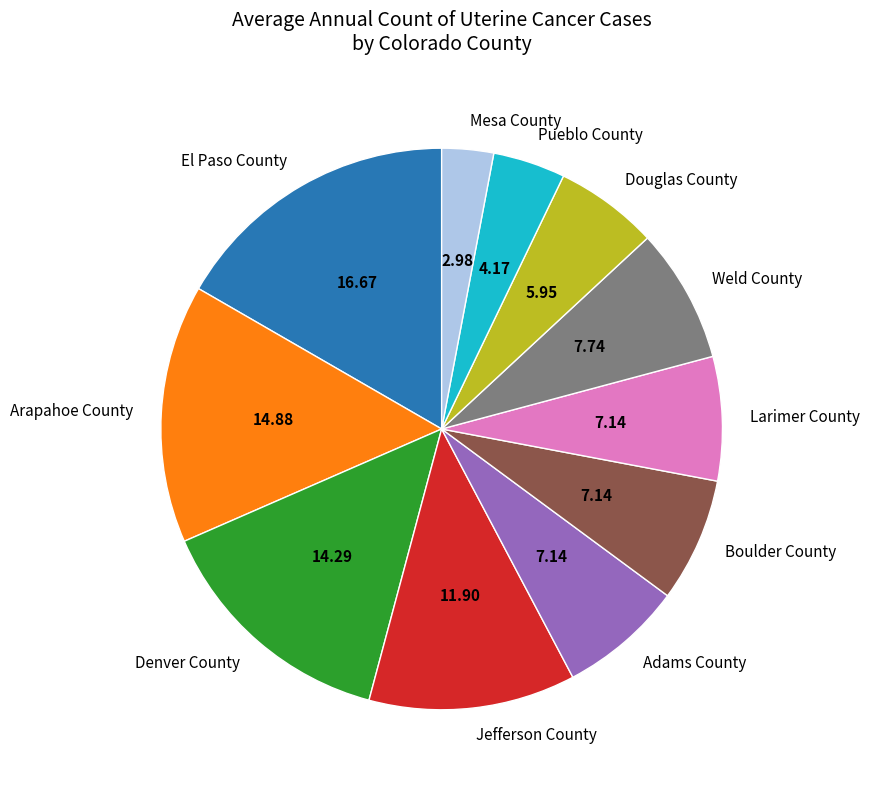

What is the ratio of the value at Douglas County to the value at Weld County?

0.8